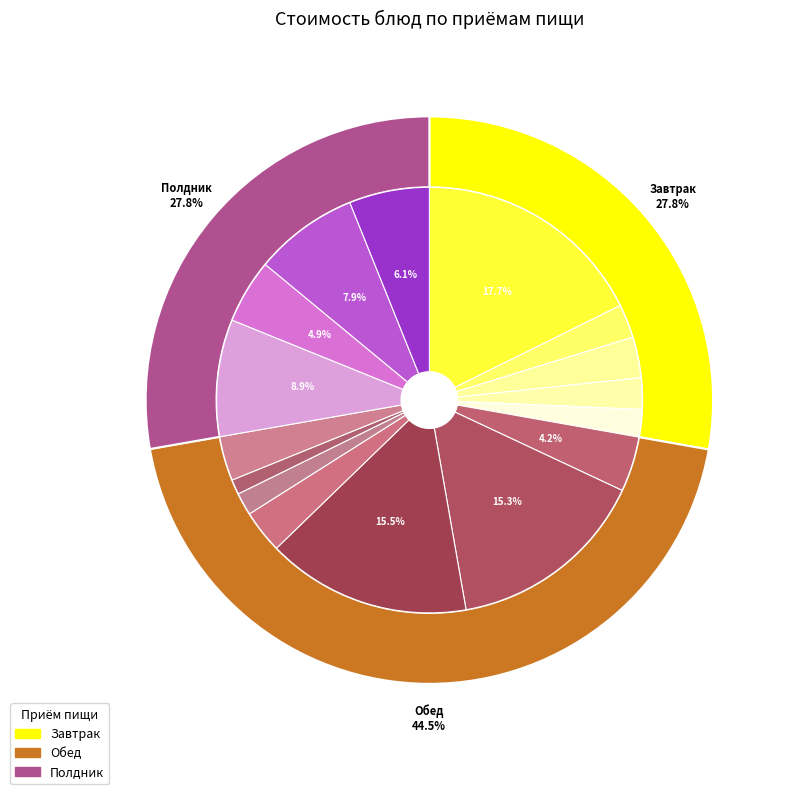

Is it true that хлеб дарницкий is 1% of the pie?

False